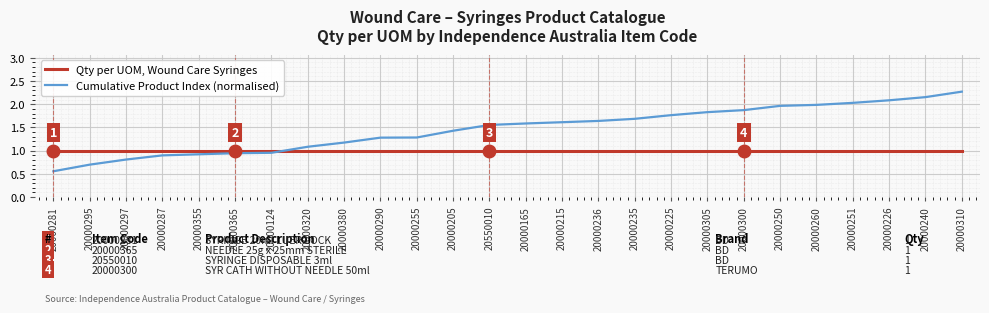

Which series has the largest total across all categories?

Cumulative Product Index (normalised)